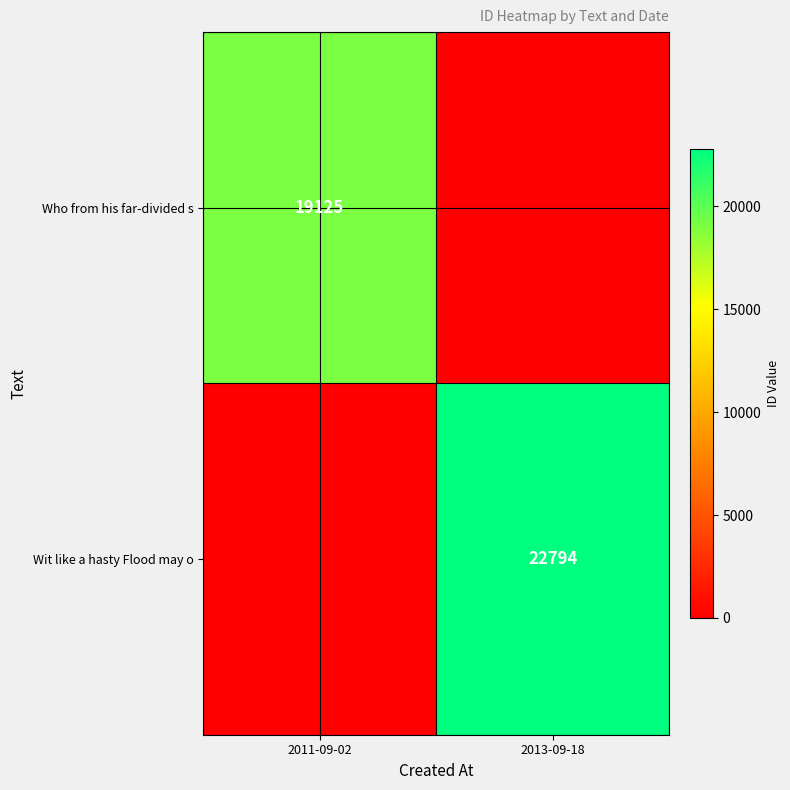

The Who from his far-divided s series shows 19125 at 2011-09-02. True or false?

True